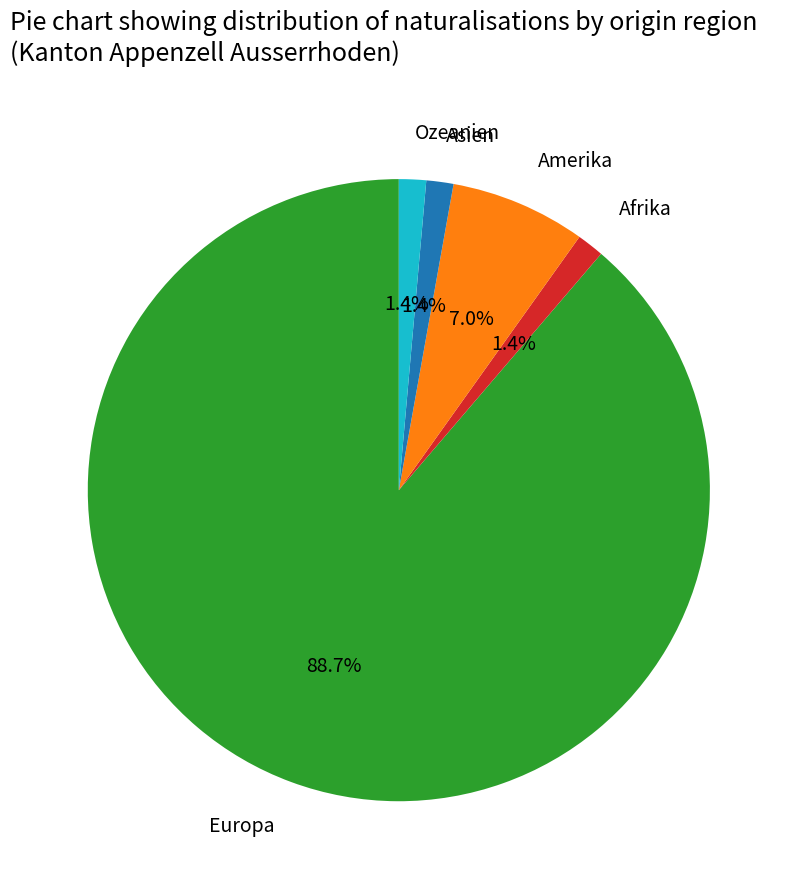

To the nearest percent, what is the average slice percentage?

20%